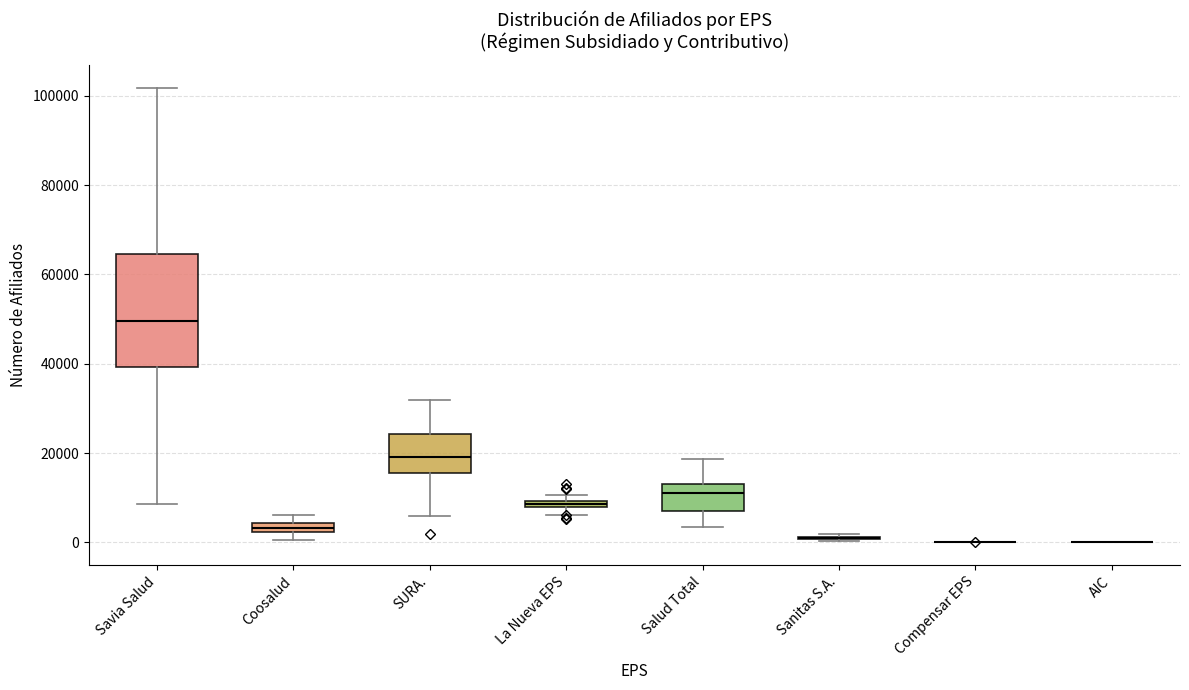

Which box is the tallest, from its lower edge to its upper edge?

Savia Salud